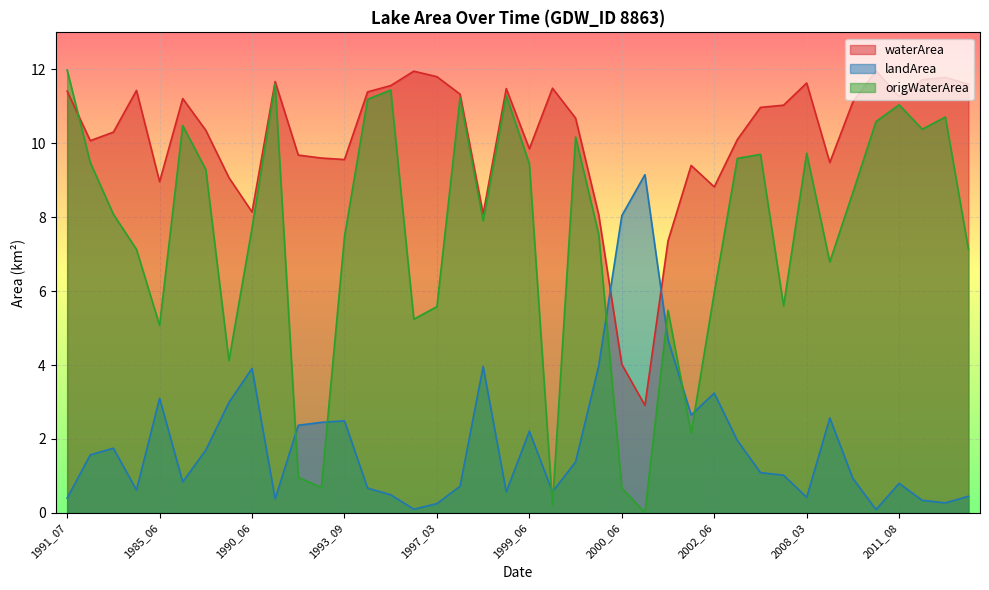

Where is origWaterArea nearest to the value 5?

1985_06